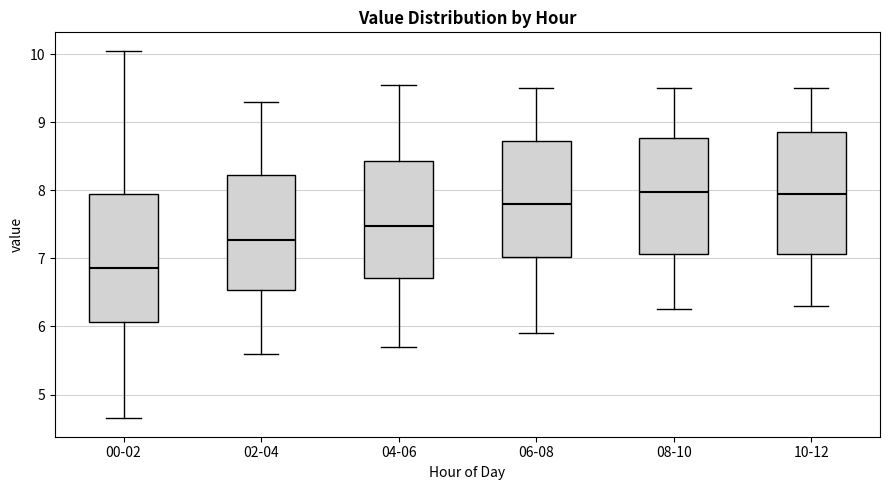

Reading left to right, transcribe this box plot: for each box, give where its median line is, the range the box spans, and where its two whiskers end, as read against the y-axis. The values are not printed on the chart, so give them approximately, as read against the axis.

00-02: median 6.9, box 6.1 to 7.9, whiskers 4.7 to 10.1
02-04: median 7.3, box 6.5 to 8.2, whiskers 5.6 to 9.3
04-06: median 7.5, box 6.7 to 8.4, whiskers 5.7 to 9.6
06-08: median 7.8, box 7.0 to 8.7, whiskers 5.9 to 9.5
08-10: median 8.0, box 7.1 to 8.8, whiskers 6.3 to 9.5
10-12: median 8.0, box 7.1 to 8.9, whiskers 6.3 to 9.5